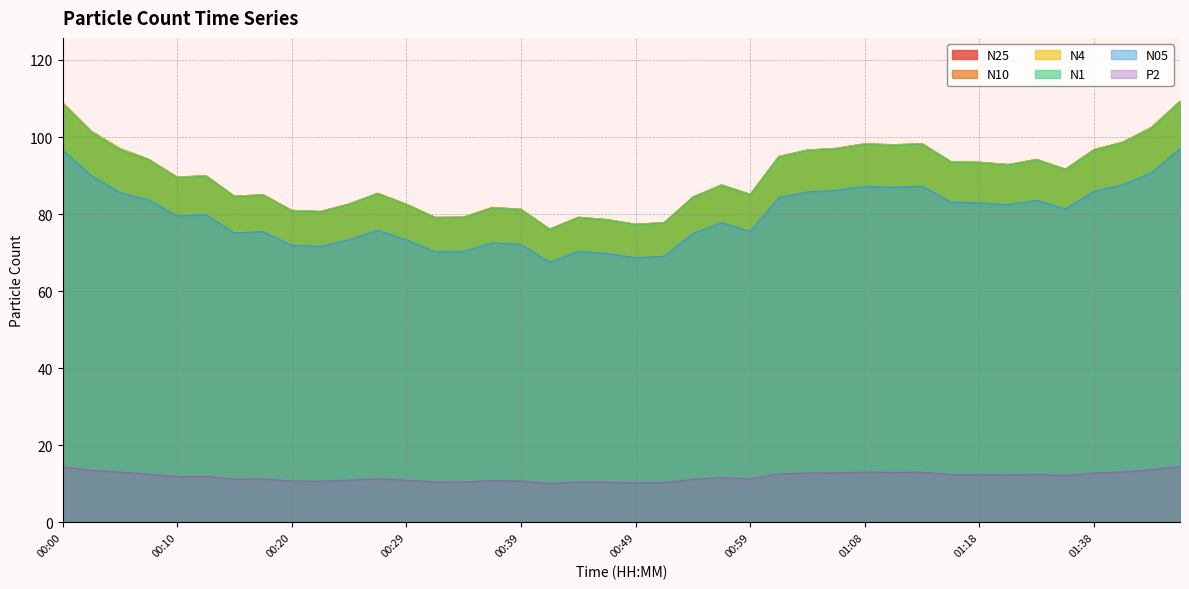

Does the chart have visible grid lines?

Yes